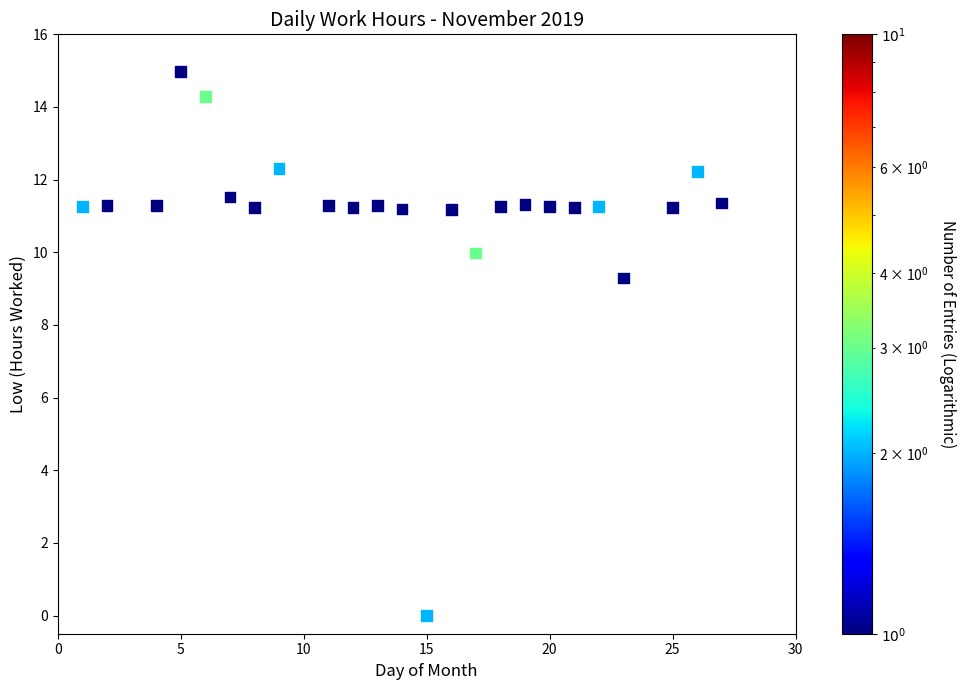

What Y value in the scatter plot is closest to 7?

9.3